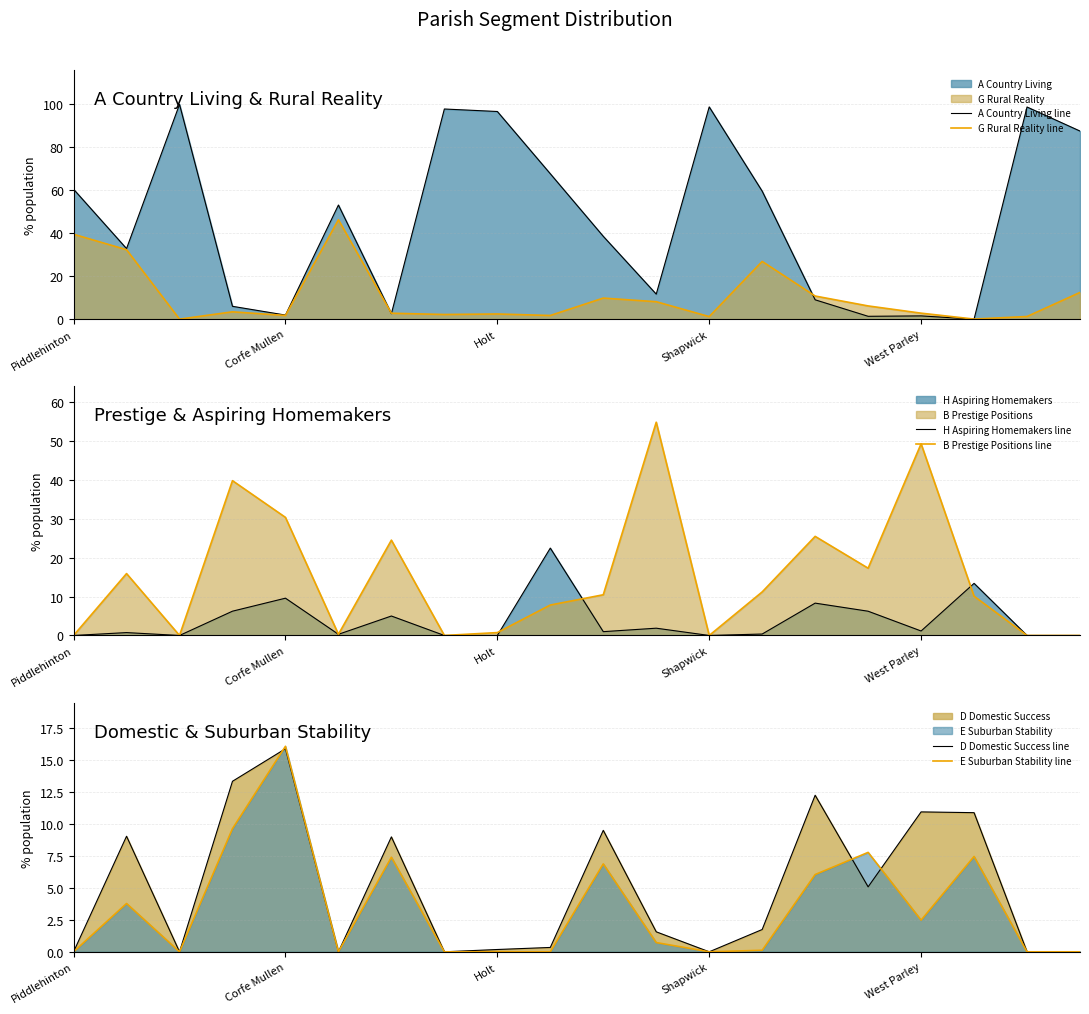

At which label is H Aspiring Homemakers line closest to 11?

Corfe Mullen